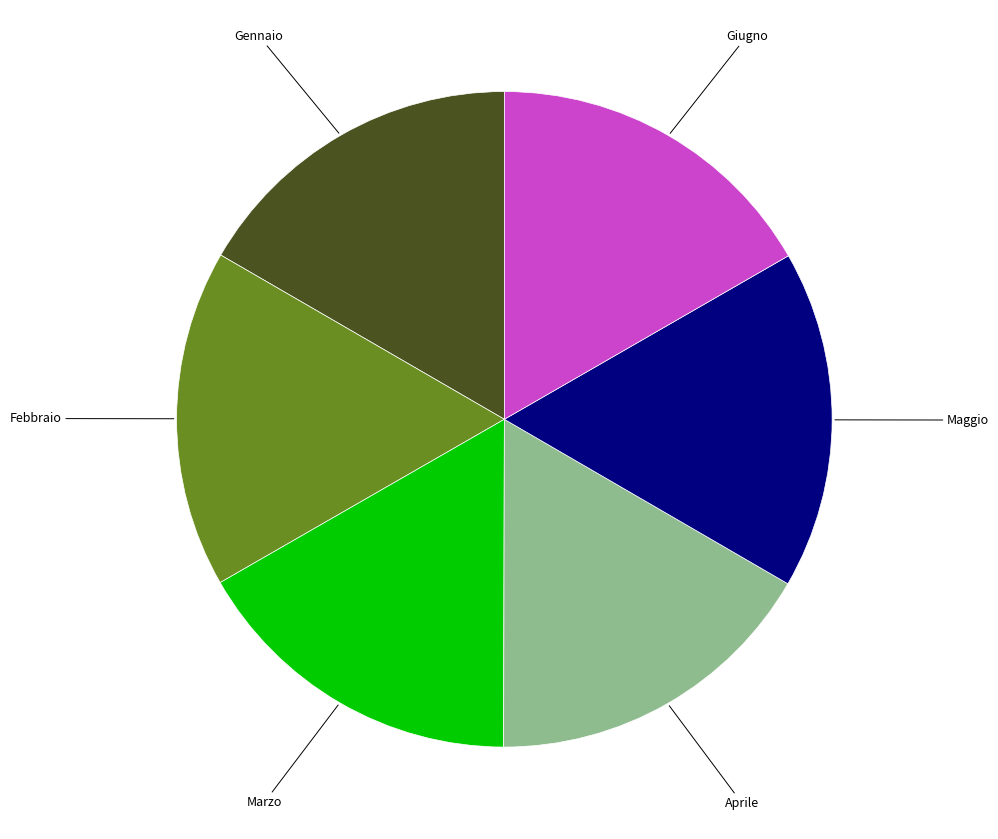

Is the sum of Maggio and Giugno greater than half?

No